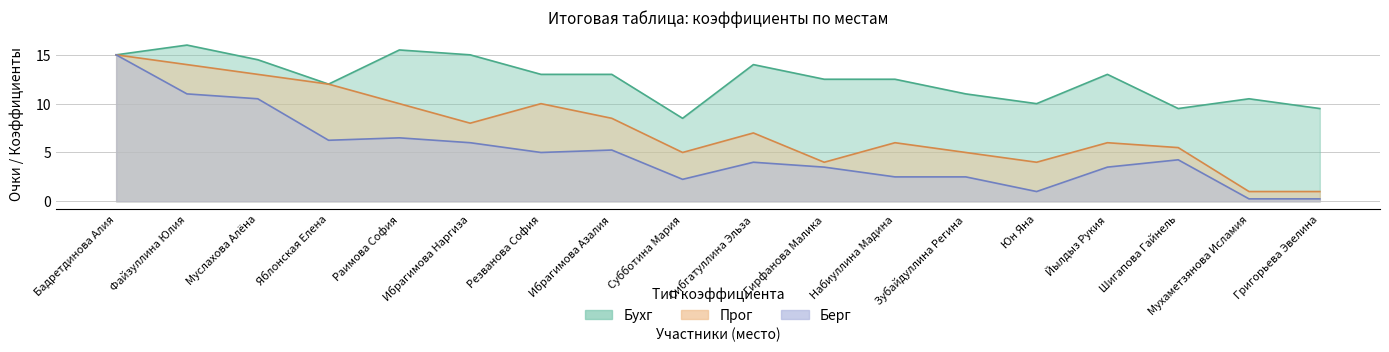

True or false: Прог and Берг intersect in this chart.

False